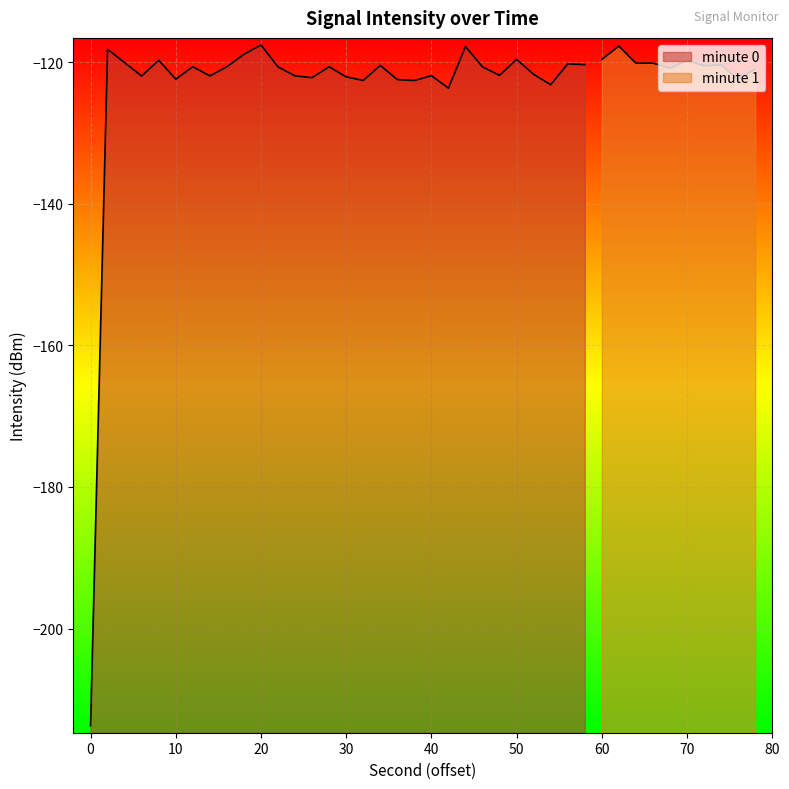

Which has a higher value, 4 or 34?

4